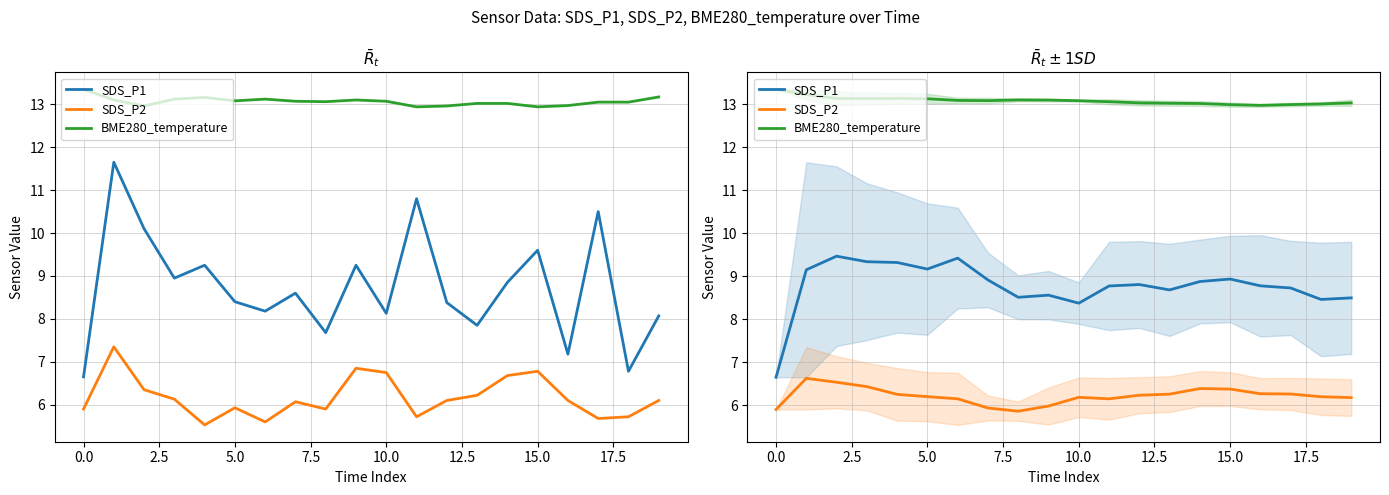

How many interior local peaks does the SDS_P2 series have?

3